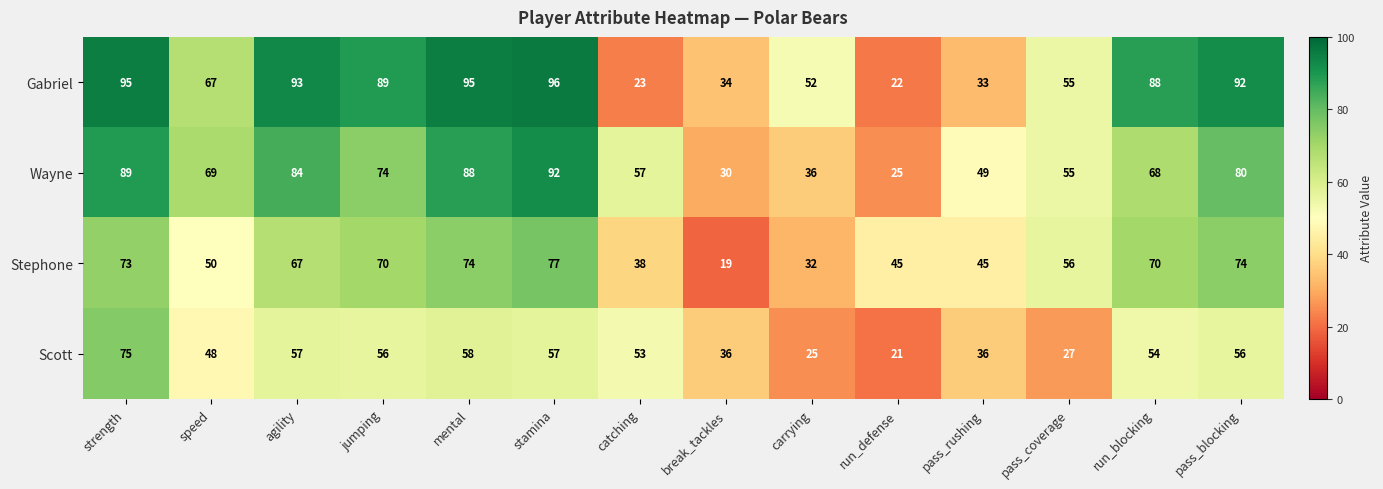

What is the spread (max minus min) of values at speed?

21